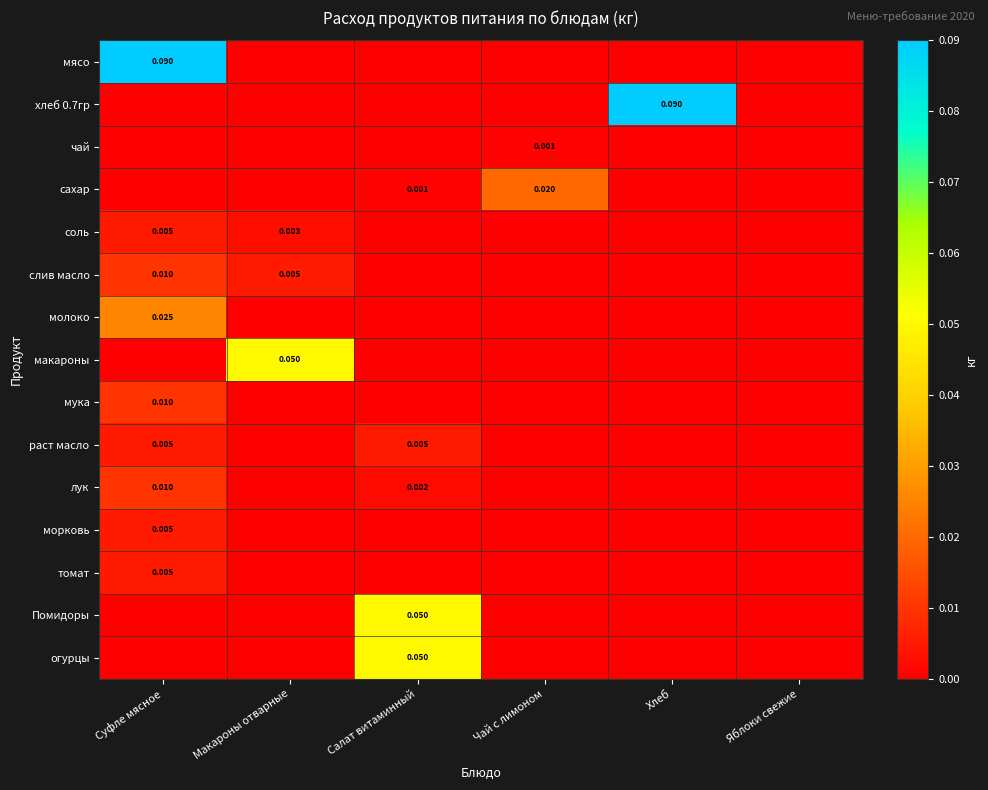

Which has a higher value, Салат витаминный or Чай с лимоном?

Салат витаминный